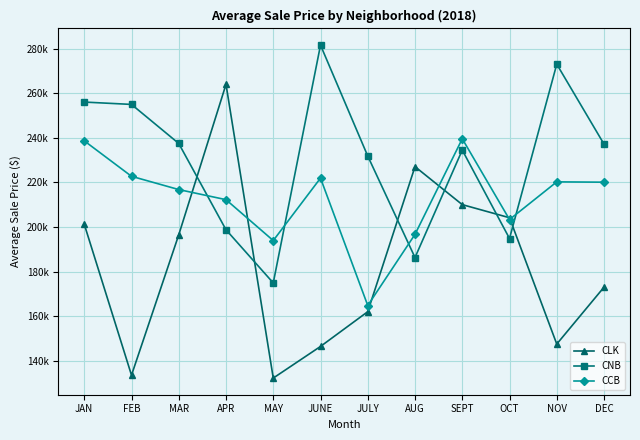

What are all the series names shown in the legend?

CLK, CNB, CCB